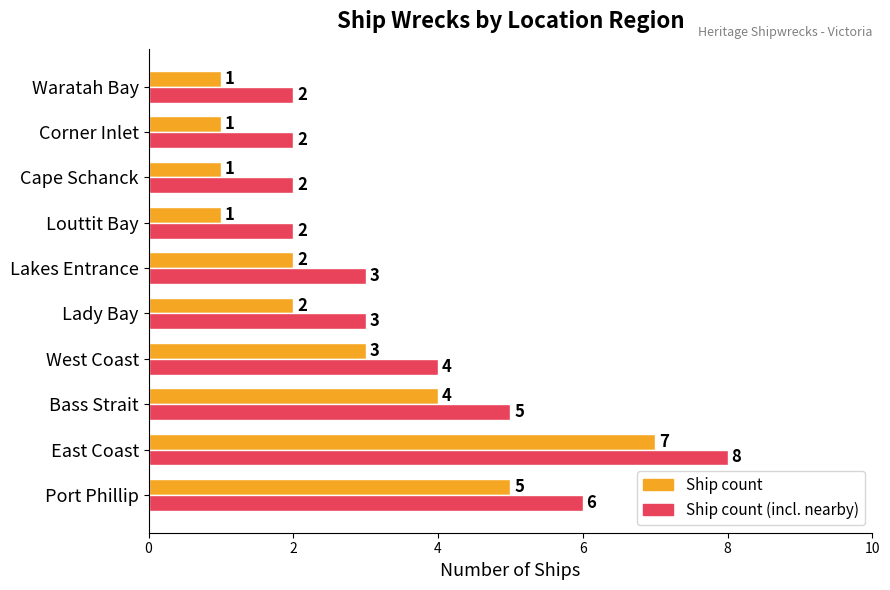

The value of Ship count at East Coast is 2. True or false?

False